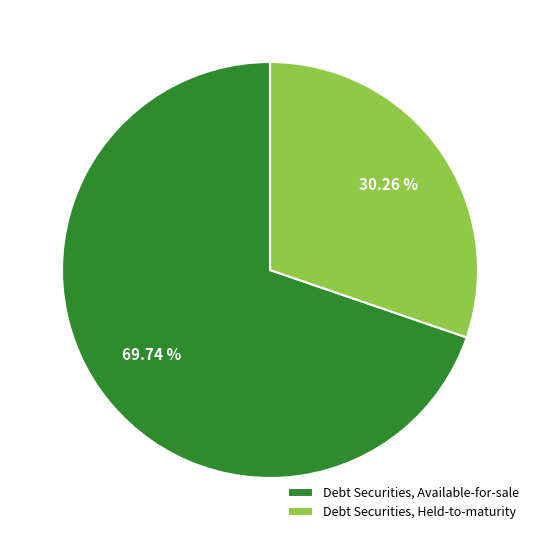

Is Debt Securities, Available-for-sale the majority of the pie?

Yes